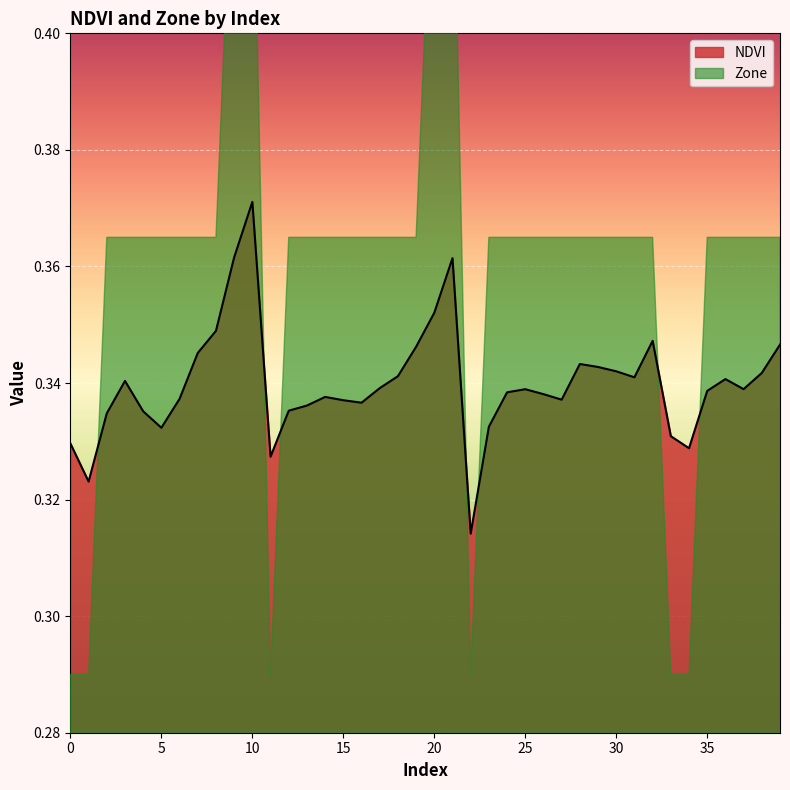

Is it true that the value at 19 is 0.3?

True